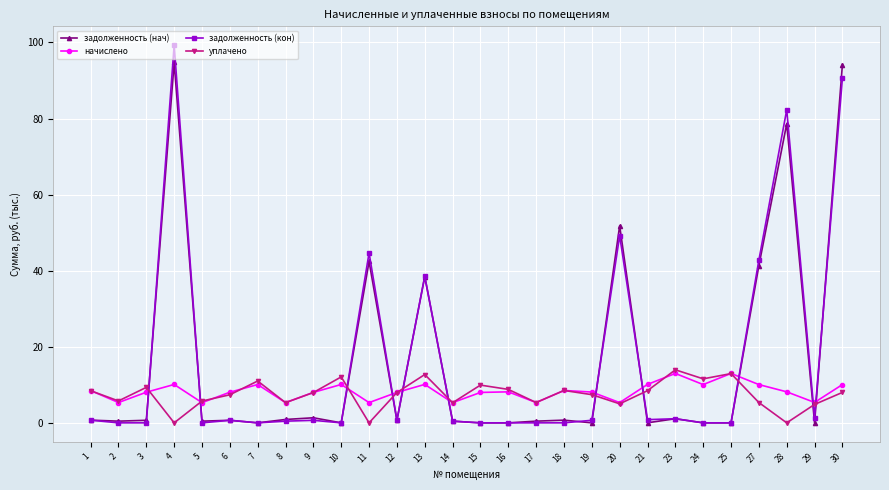

Is the value of уплачено at 24 greater than the value of задолженность (нач) at 3?

Yes